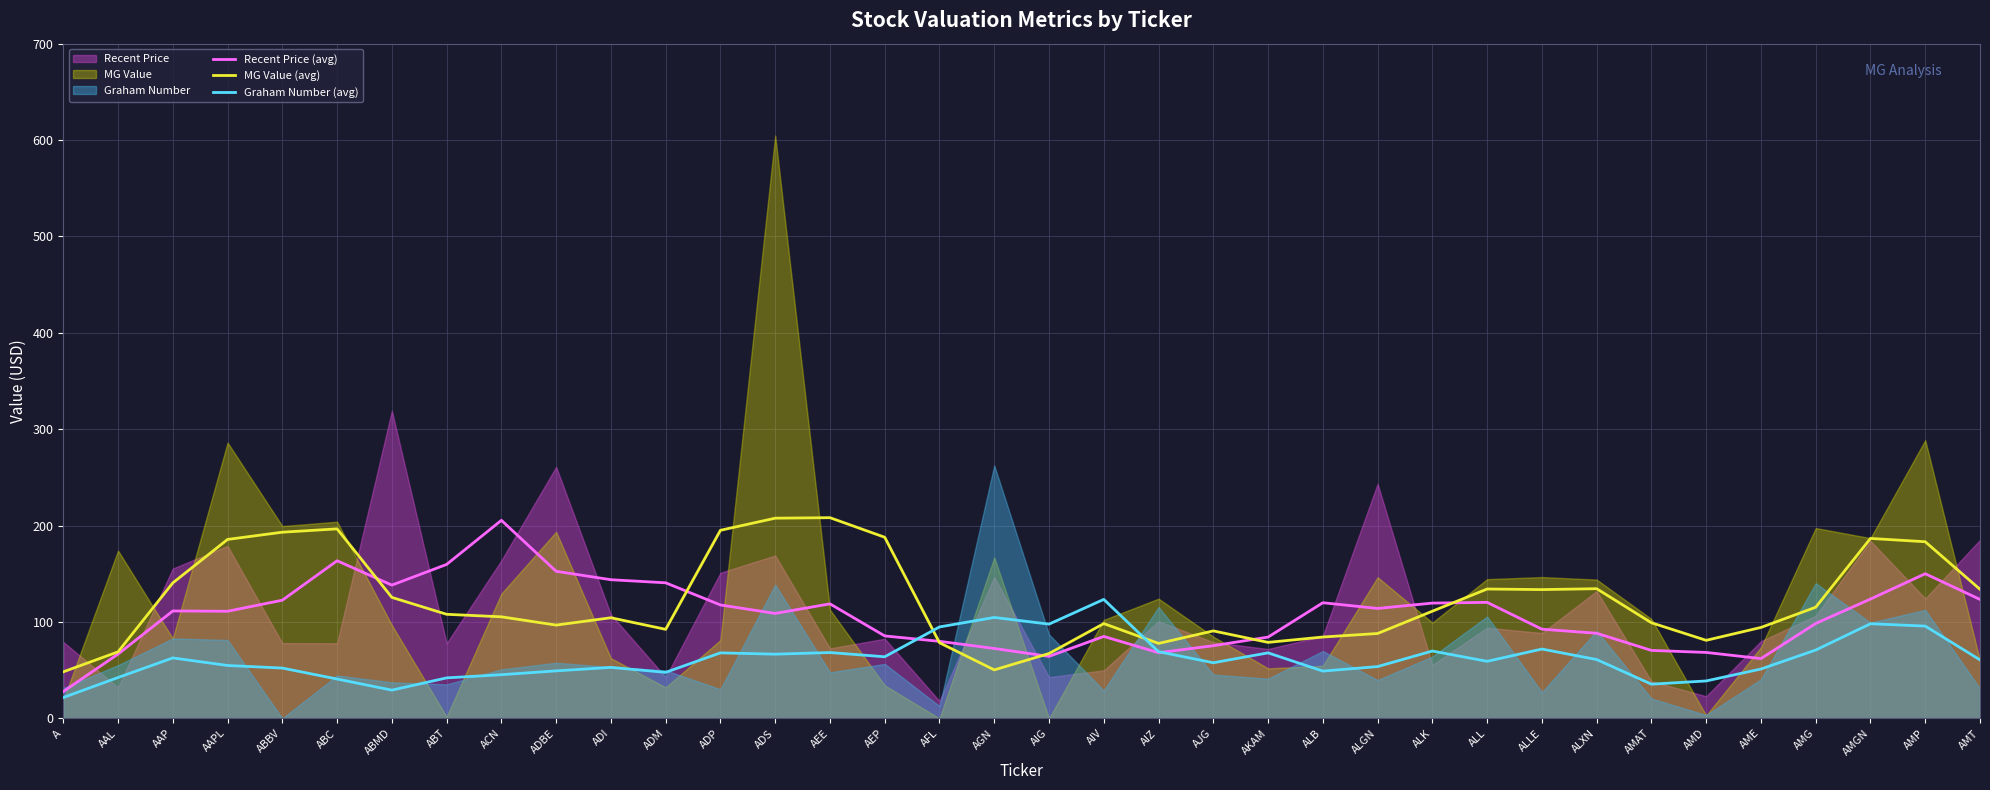

Rank the categories by Recent Price (avg) value from lowest to highest.

A, AME, AIG, AAL, AIZ, AMD, AMAT, AGN, AJG, AFL, AKAM, AIV, AEP, ALXN, ALLE, AMG, ADS, AAPL, AAP, ALGN, ADP, AEE, ALK, ALB, ALL, ABBV, AMT, AMGN, ABMD, ADM, ADI, AMP, ADBE, ABT, ABC, ACN